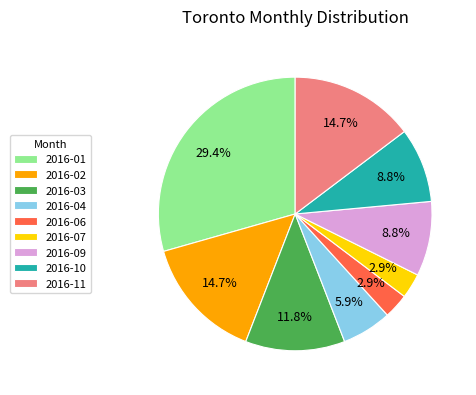

To the nearest percent, what percentage of the pie is 2016-07?

3%